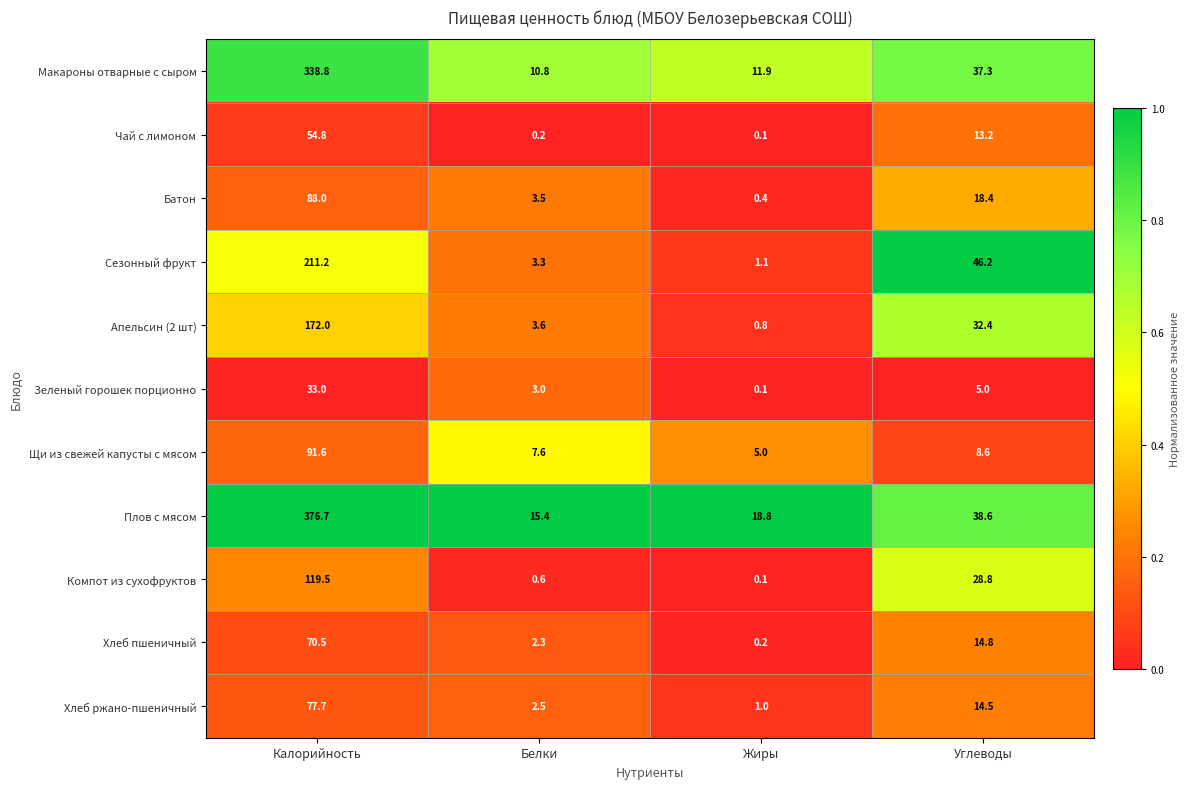

What is the difference between the maximum and minimum values in the Плов с мясом series?

361.3